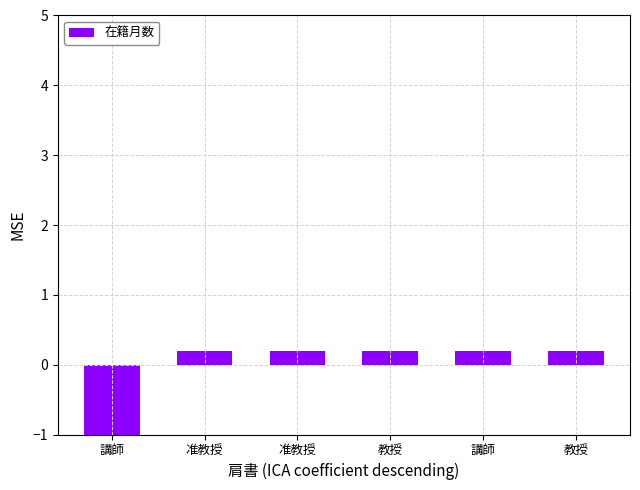

Reading left to right, what are all the values shown in this chart?

-1.0	0.2	0.2	0.2	0.2	0.2